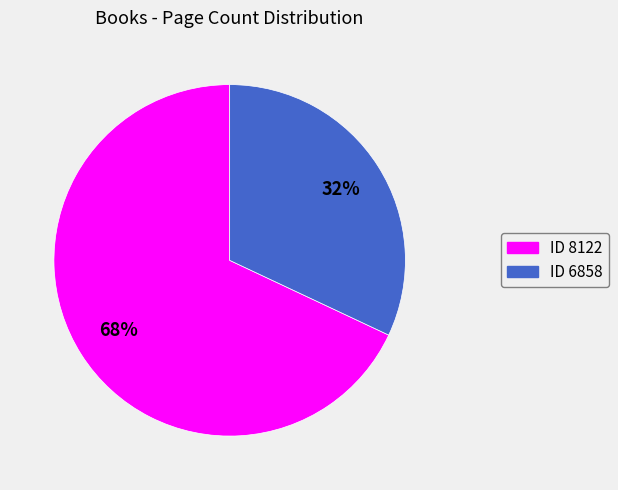

Count the number of slices in the pie.

2